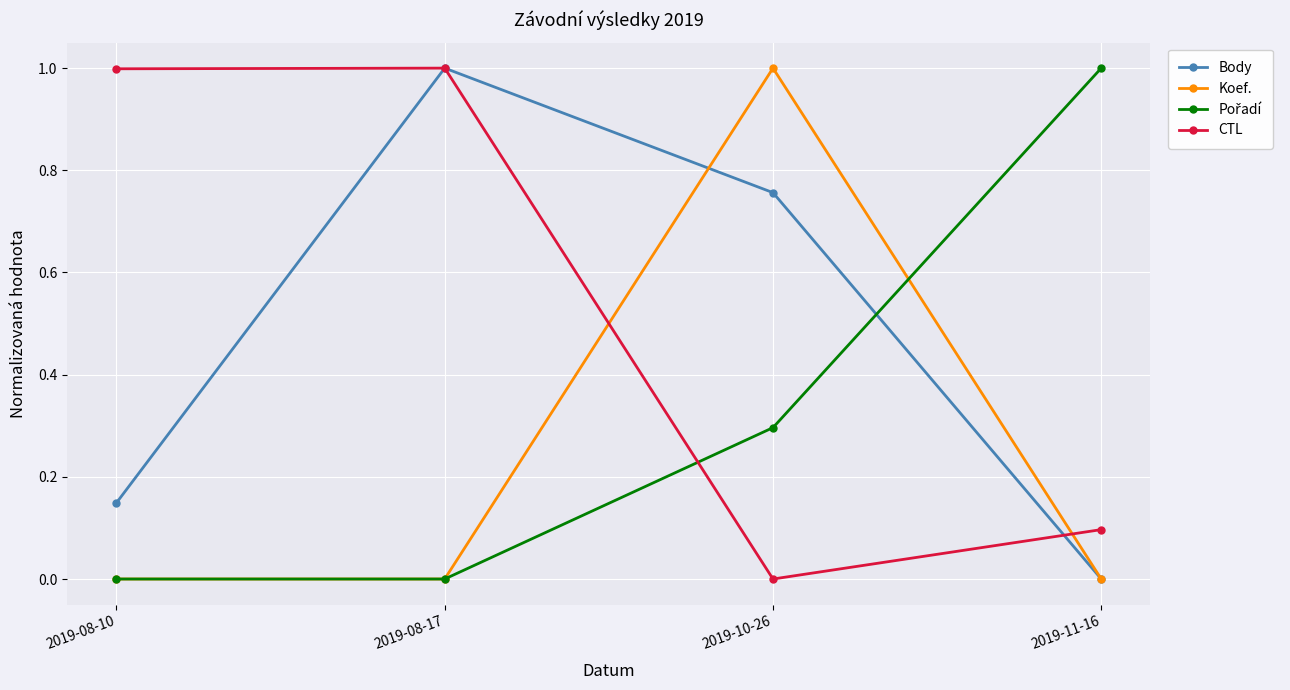

What is the label of the 1st point from the right?

2019-11-16